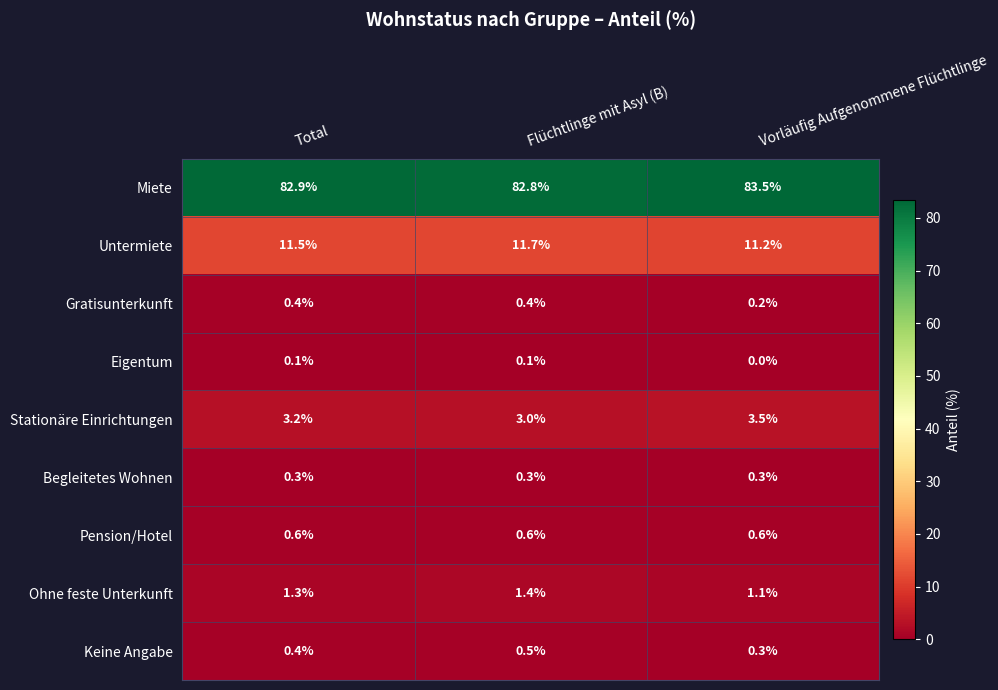

What is the greatest value displayed?

83.5